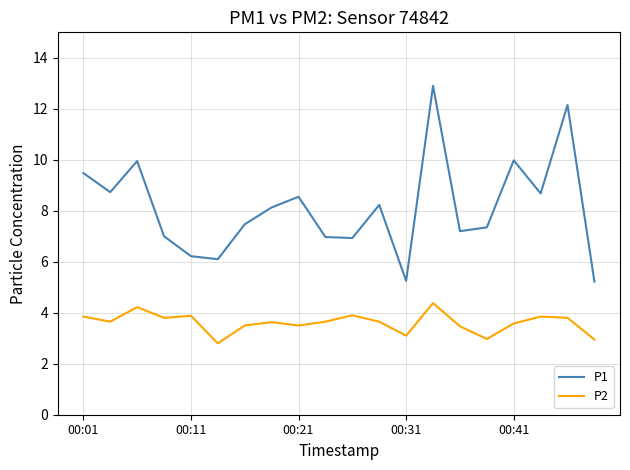

Which series has the largest total across all categories?

P1